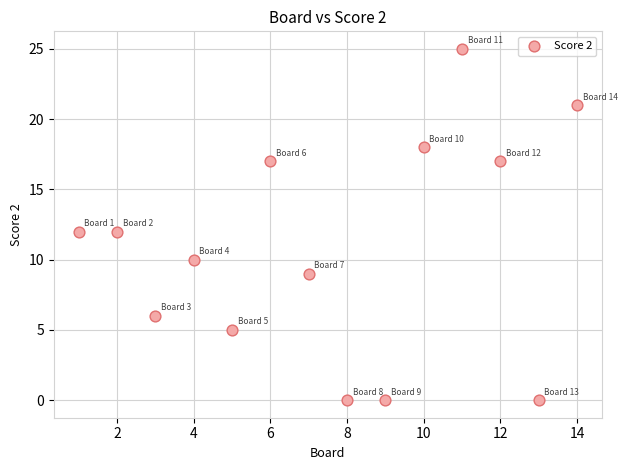

What is the range of X values (max minus min)?

13